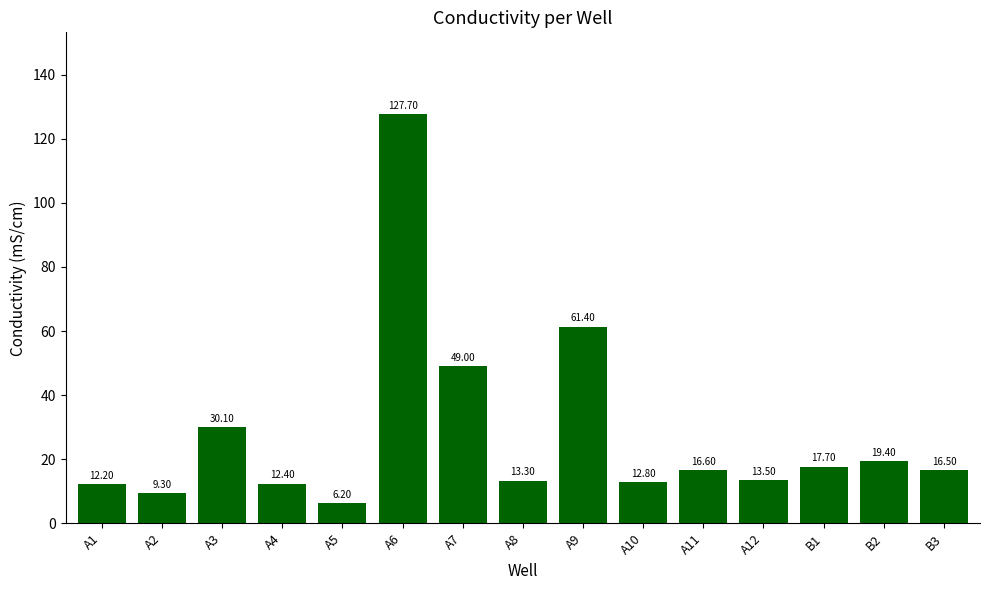

At which label is the value closest to 66?

A9